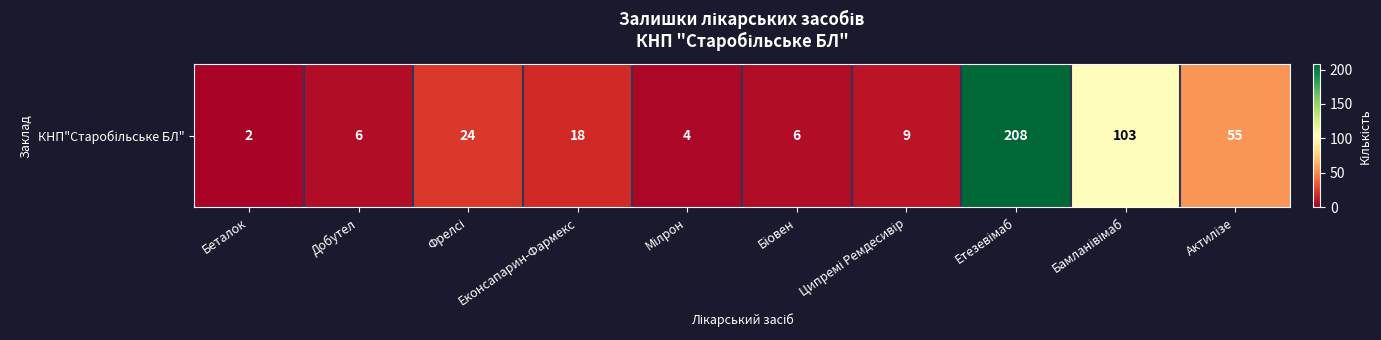

What is the difference between the values at Етезевімаб and Фрелсі?

184